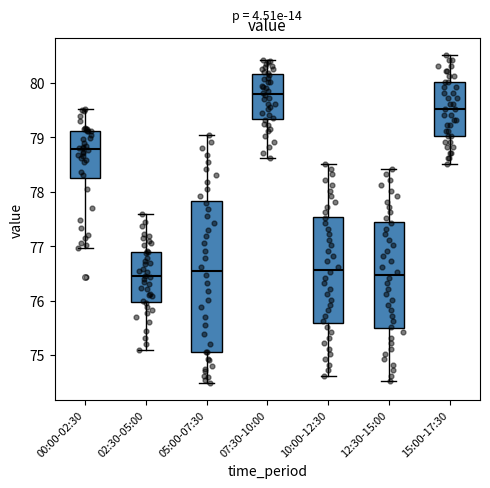

Where is the upper edge of the box for 07:30-10:00 on the y-axis? The values are not printed on the chart, so give them approximately, as read against the axis.

80.2